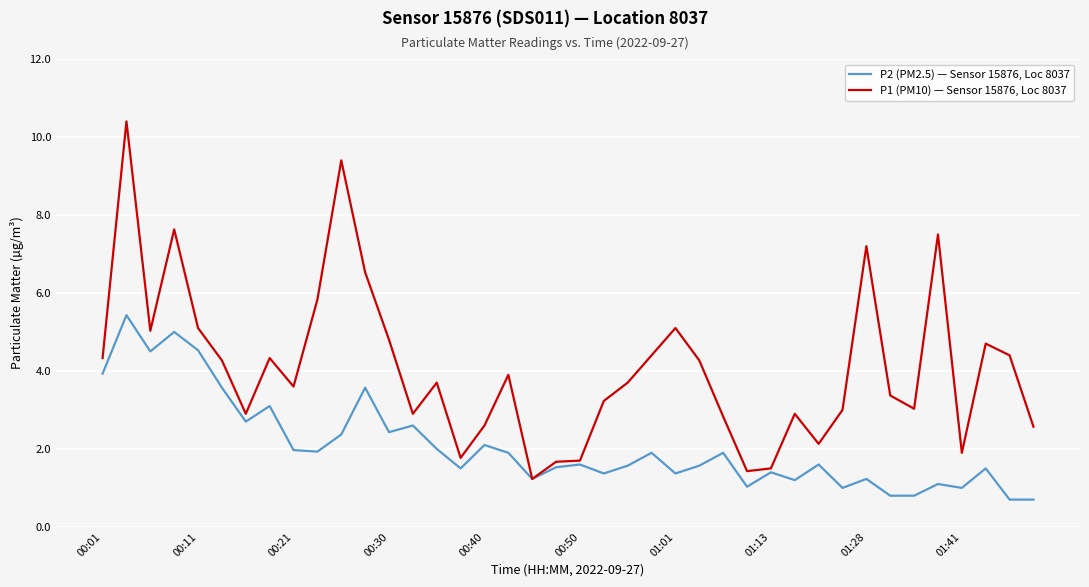

Which series has the largest total across all categories?

P1 (PM10) — Sensor 15876, Loc 8037